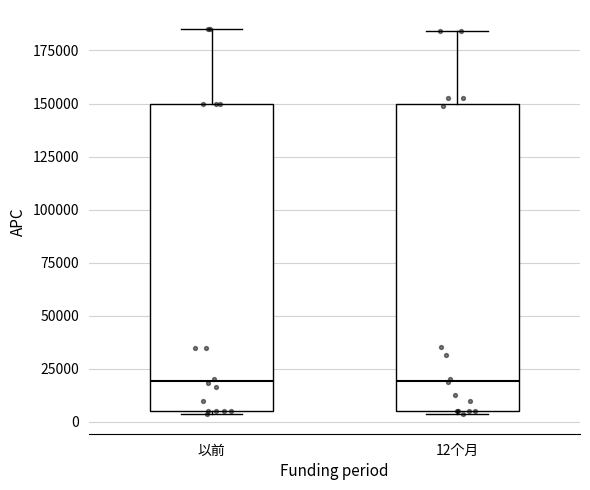

Where does the upper whisker of the box for 以前 end on the y-axis? The values are not printed on the chart, so give them approximately, as read against the axis.

185000